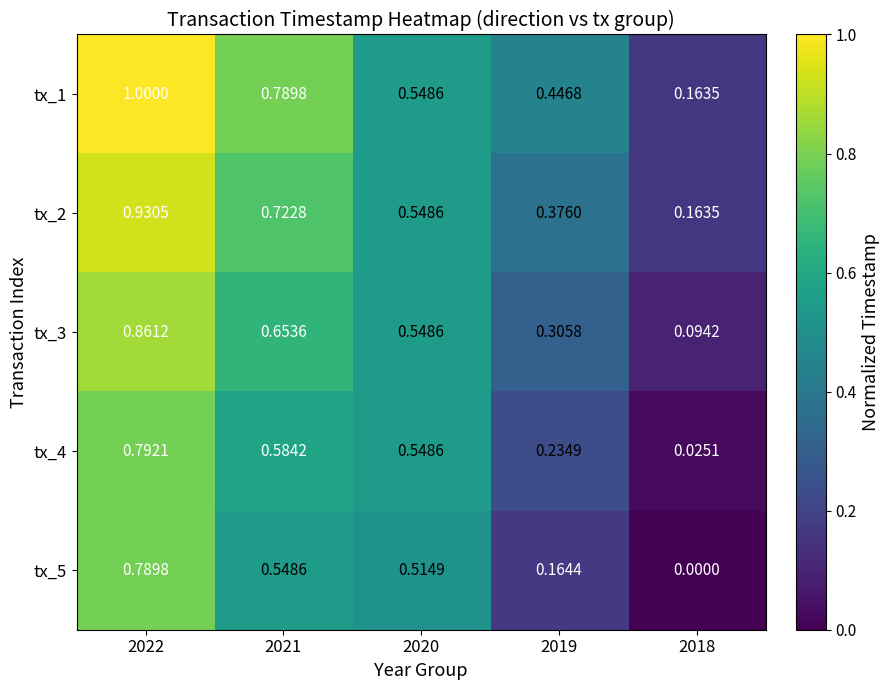

Rank the series by their maximum value, from lowest to highest.

tx_5, tx_4, tx_3, tx_2, tx_1